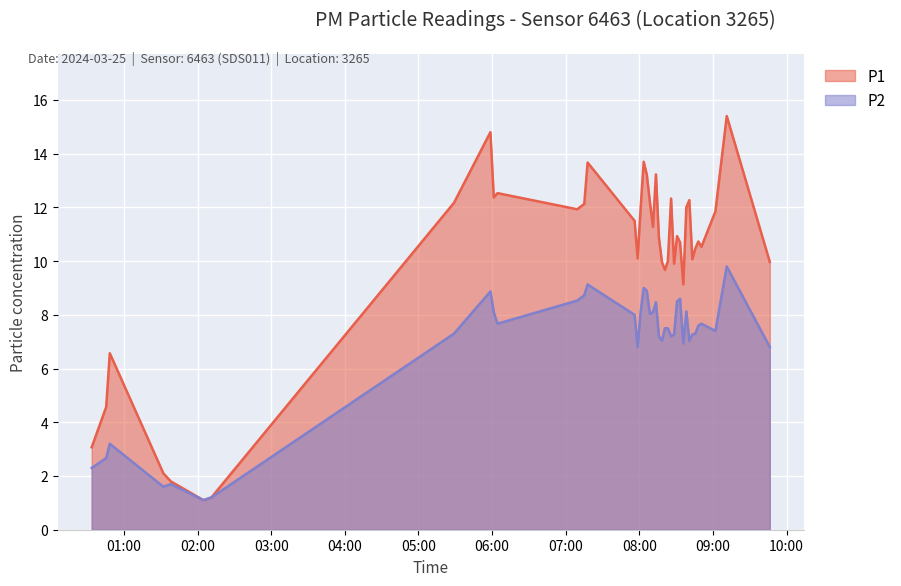

What are all the series names shown in the legend?

P1, P2